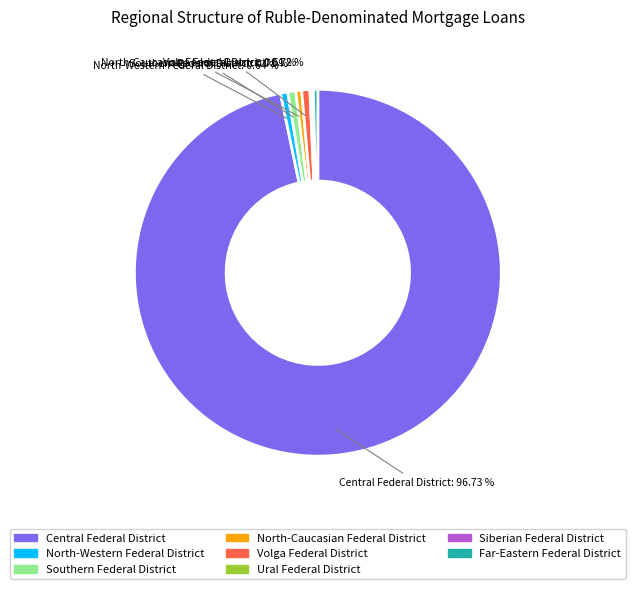

What is the majority slice?

Central Federal District